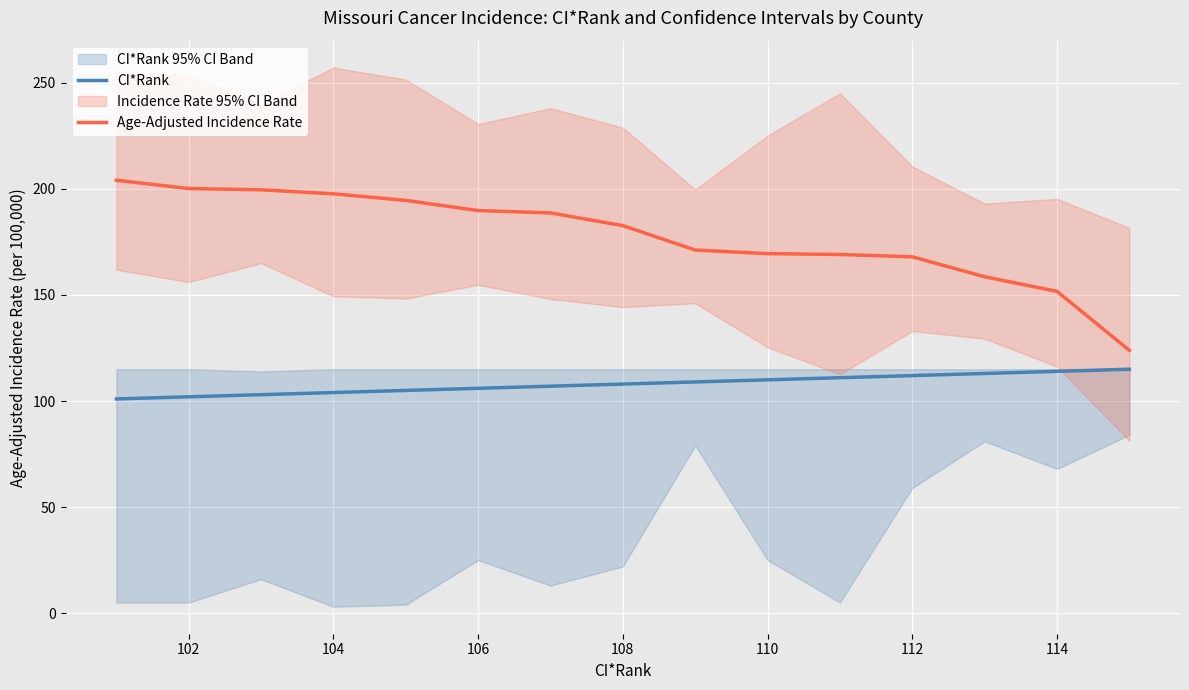

Count the number of categories in the chart.

15